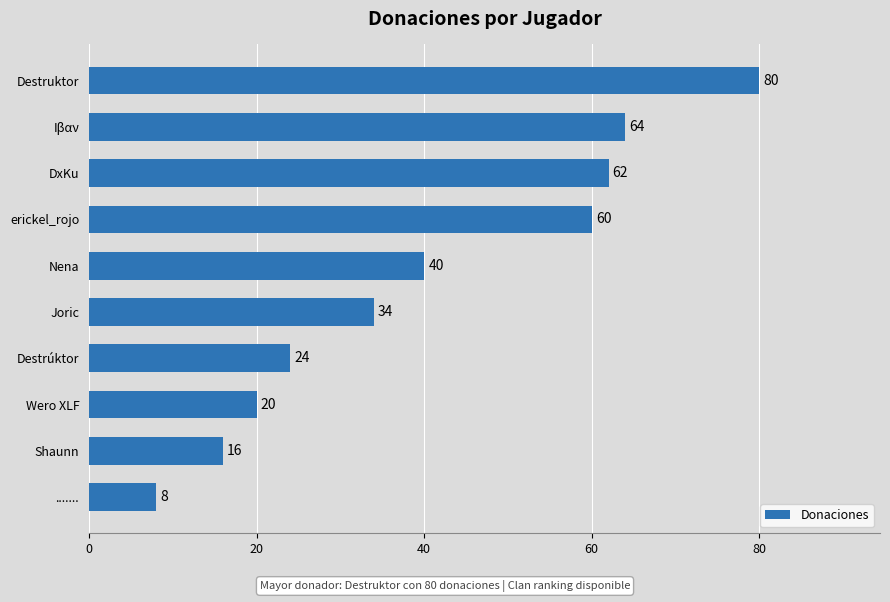

What is the ratio of the value at Shaunn to the value at Joric?

0.5